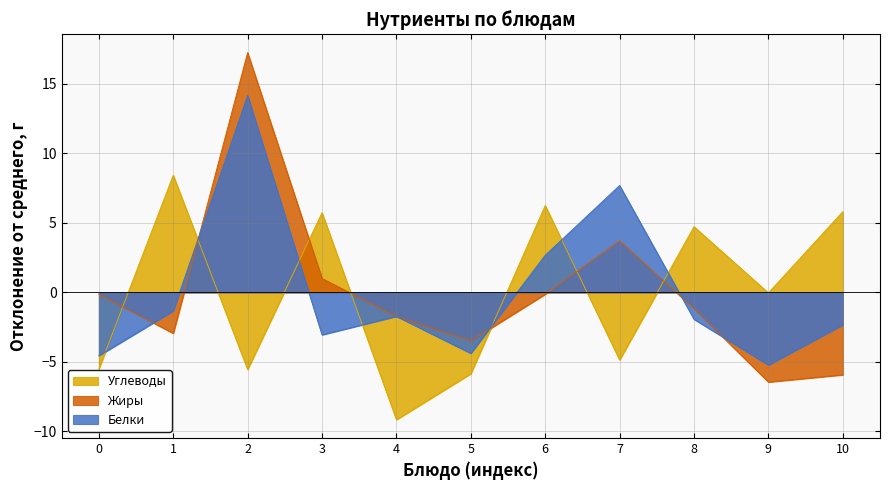

Which label corresponds to the largest value in the chart?

2